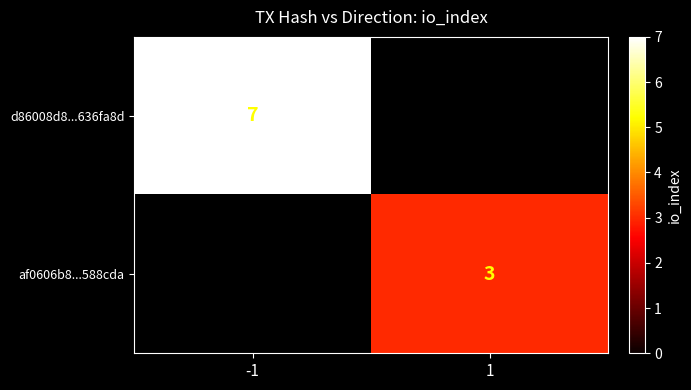

The af0606b8...588cda series shows 3 at 1. True or false?

True